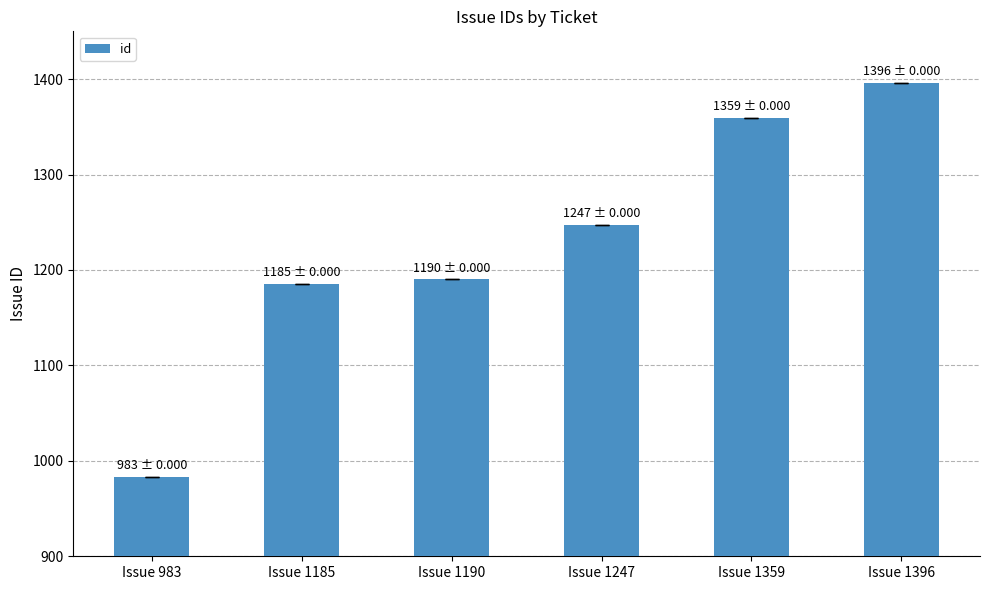

List the labels in order of value, smallest first.

Issue 983, Issue 1185, Issue 1190, Issue 1247, Issue 1359, Issue 1396